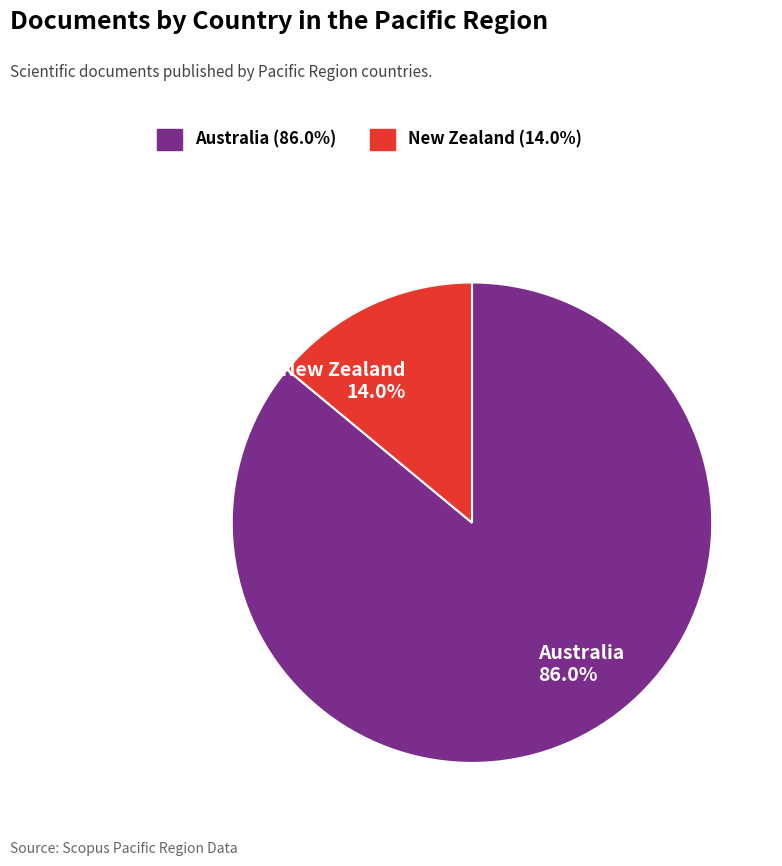

What is the smallest slice in the pie chart?

New Zealand